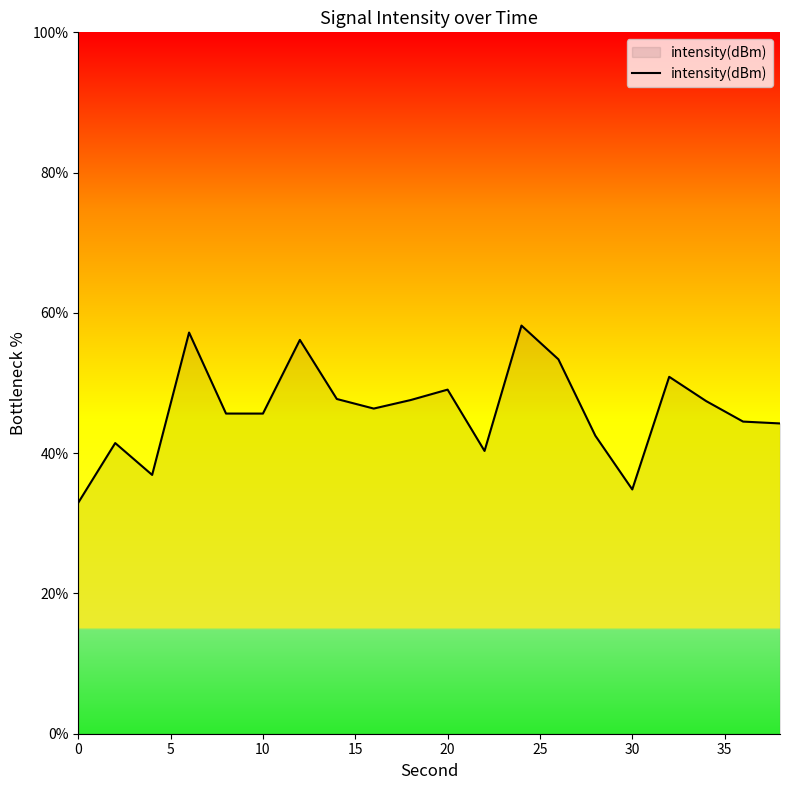

What is the difference between the maximum and minimum values?

25.2